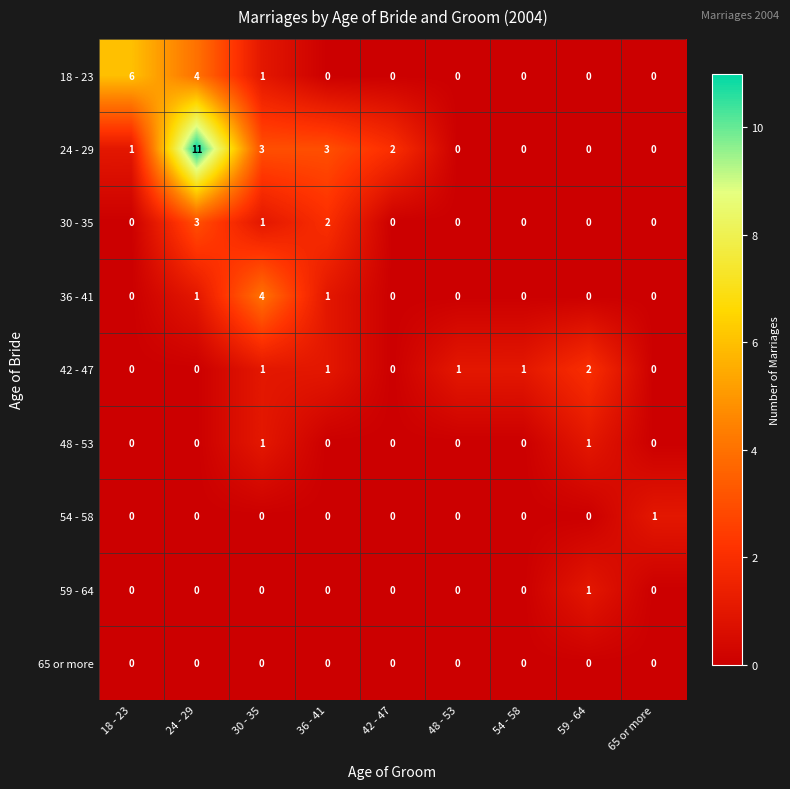

The 24 - 29 series shows 2 at 42 - 47. True or false?

True